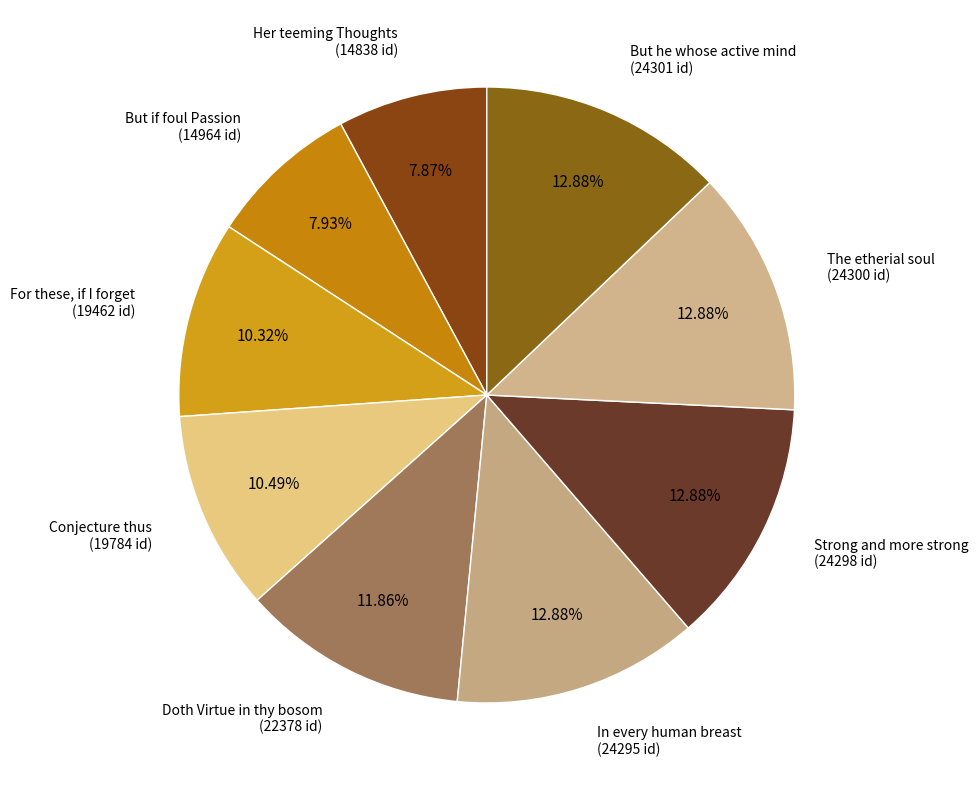

Between In every human breast and For these, if I forget, which is larger?

In every human breast